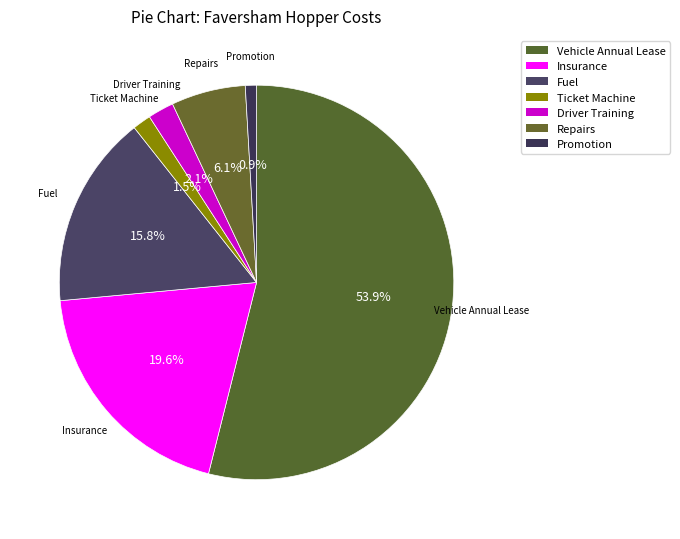

What is the majority slice?

Vehicle Annual Lease